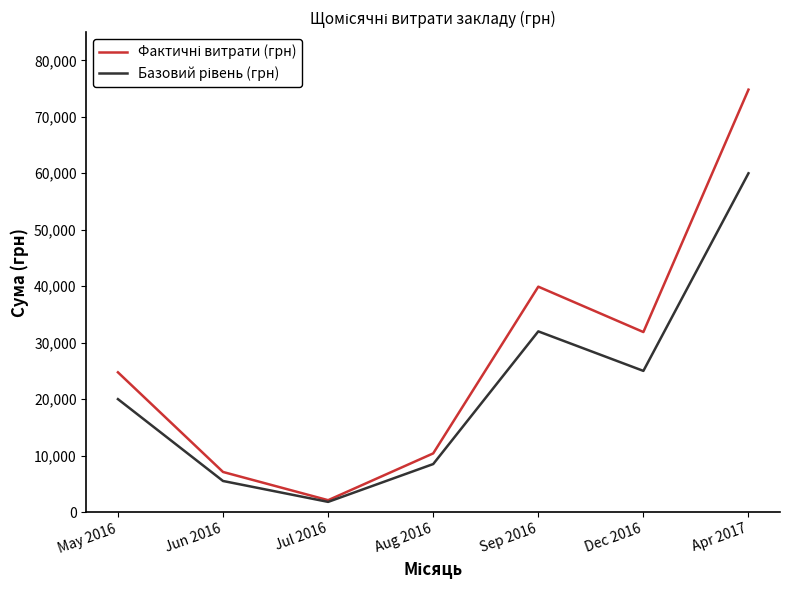

What is the spread (max minus min) of values at Jun 2016?

1598.0